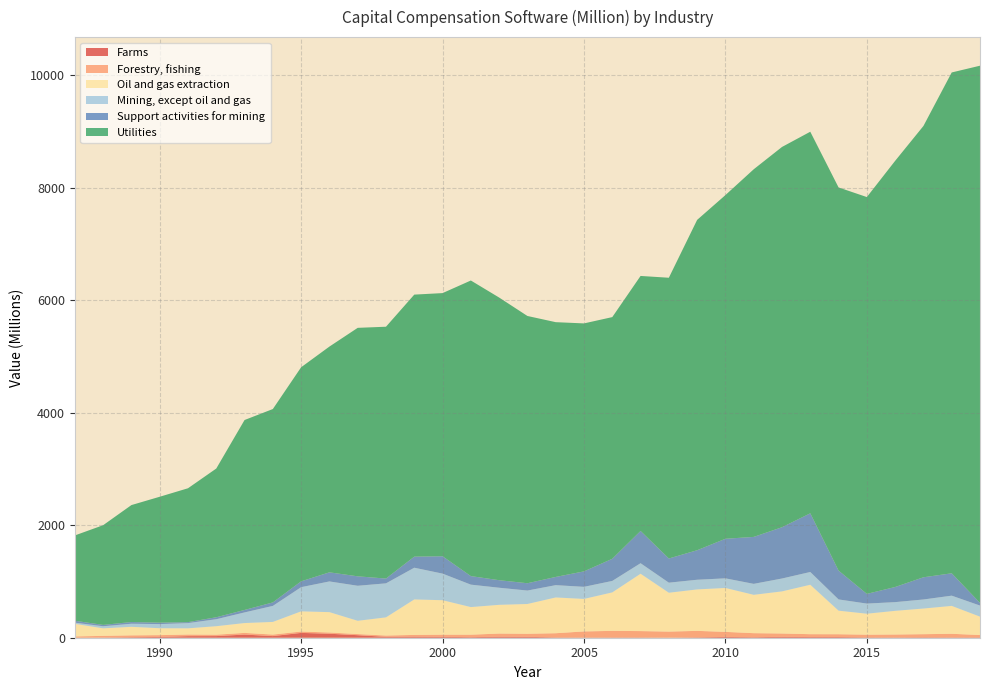

Reading right to left, extract all data points from this chart.

Farms: 7	6	8	6	7	12	12	16	9	14	7	2	5	5	4	6	16	18	10	16	19	16	45	71	86	29	56	29	28	14	9	3	0
Forestry, fishing: 41	64	55	51	47	50	51	59	72	90	115	107	113	117	108	74	54	56	44	38	31	23	20	22	24	27	30	25	29	32	33	30	23
Oil and gas extraction: 327	496	456	421	373	419	879	749	682	781	737	691	1020	684	578	636	530	511	491	613	631	323	236	362	359	225	175	151	110	123	152	134	224
Mining, except oil and gas: 197	182	161	155	180	200	227	229	195	171	172	179	187	204	215	219	239	304	399	473	564	605	623	546	430	285	189	124	93	73	55	37	21
Support activities for mining: 47	398	395	269	173	513	1044	912	835	704	525	430	574	394	275	146	130	134	152	309	197	85	168	162	104	62	44	35	17	26	30	24	34
Utilities: 9554	8907	8026	7579	7057	6814	6786	6763	6538	6112	5875	4993	4535	4298	4410	4531	4753	5027	5257	4680	4660	4479	4419	4015	3807	3439	3378	2645	2381	2239	2080	1773	1517